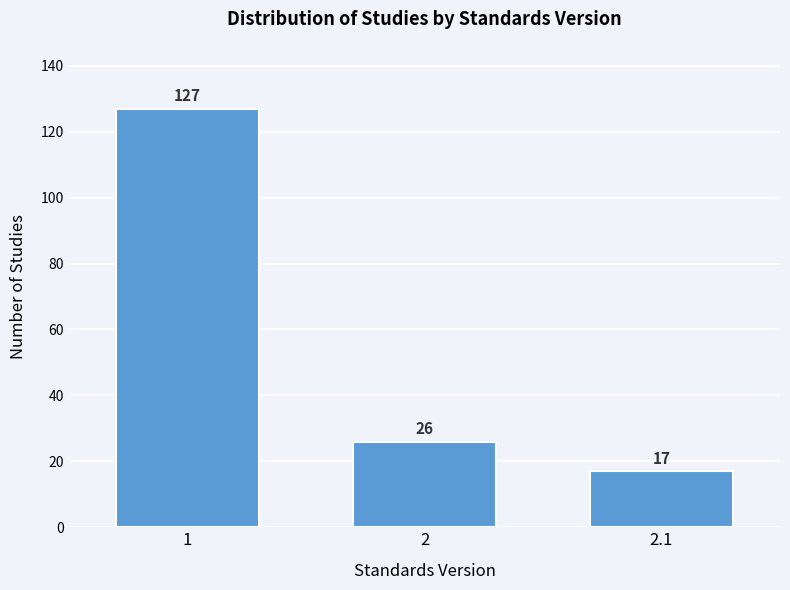

Reading left to right, list all the values displayed in this chart.

127	26	17